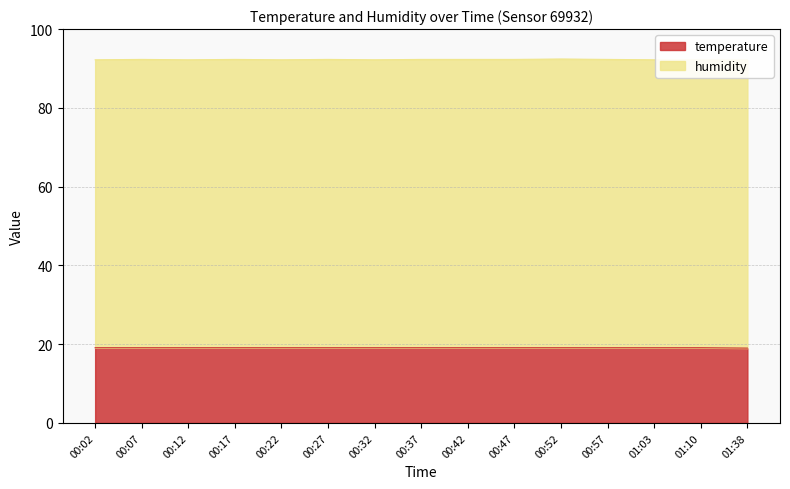

What is the ratio of the value at 00:27 to the value at 00:22?

1.0